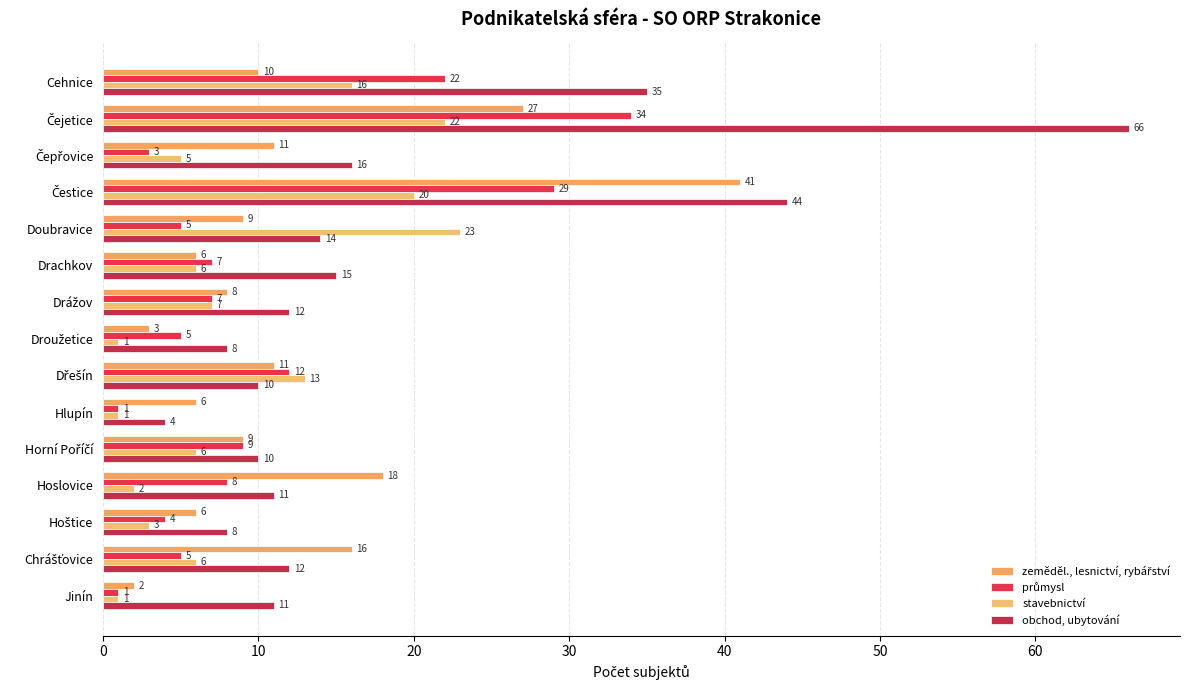

What is the average value of the stavebnictví series?

9